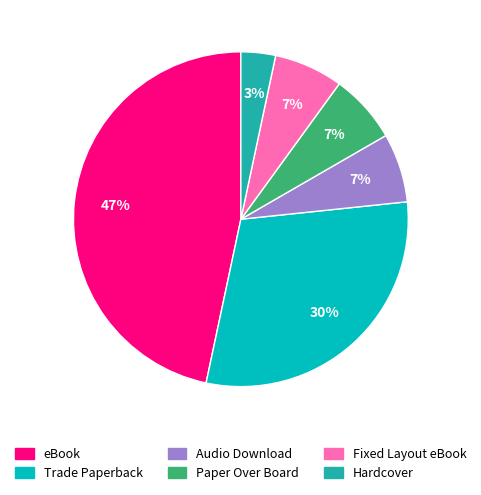

To the nearest percent, what portion does Fixed Layout eBook represent?

7%